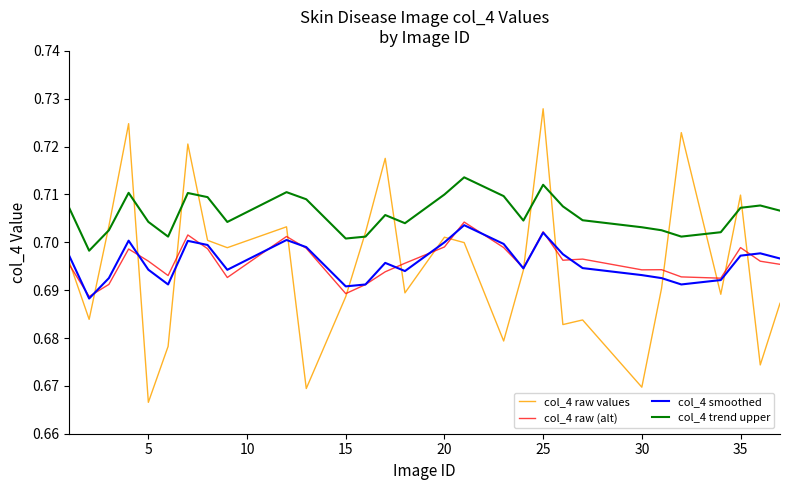

Does the chart display data point markers on the line(s)?

No